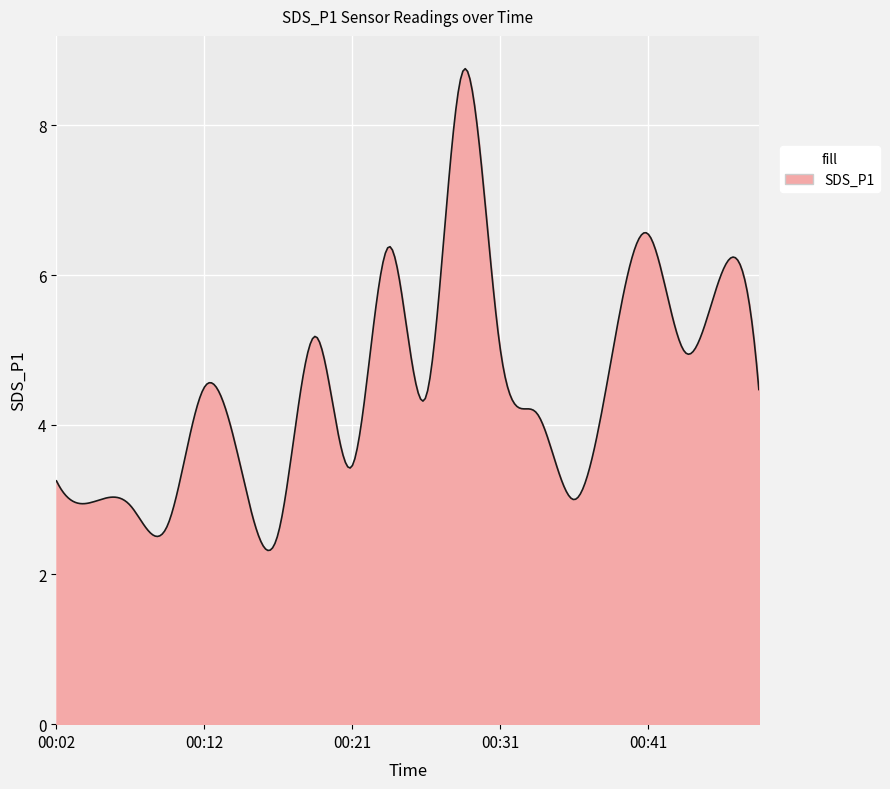

What is the greatest value displayed?

8.8